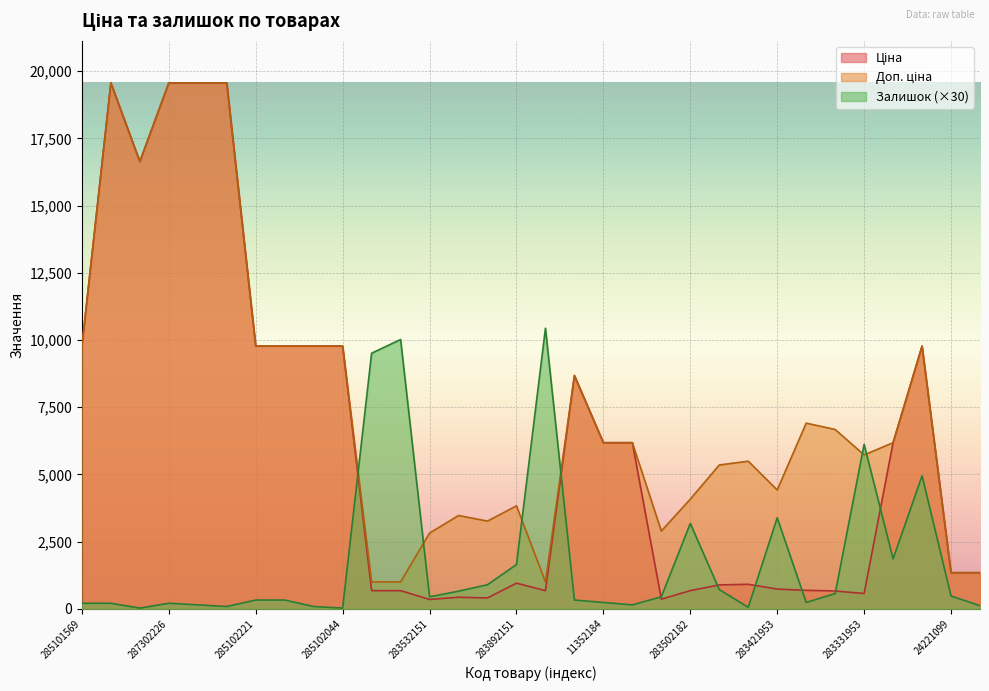

Which has a higher value, 283391953 or 287302223?

287302223